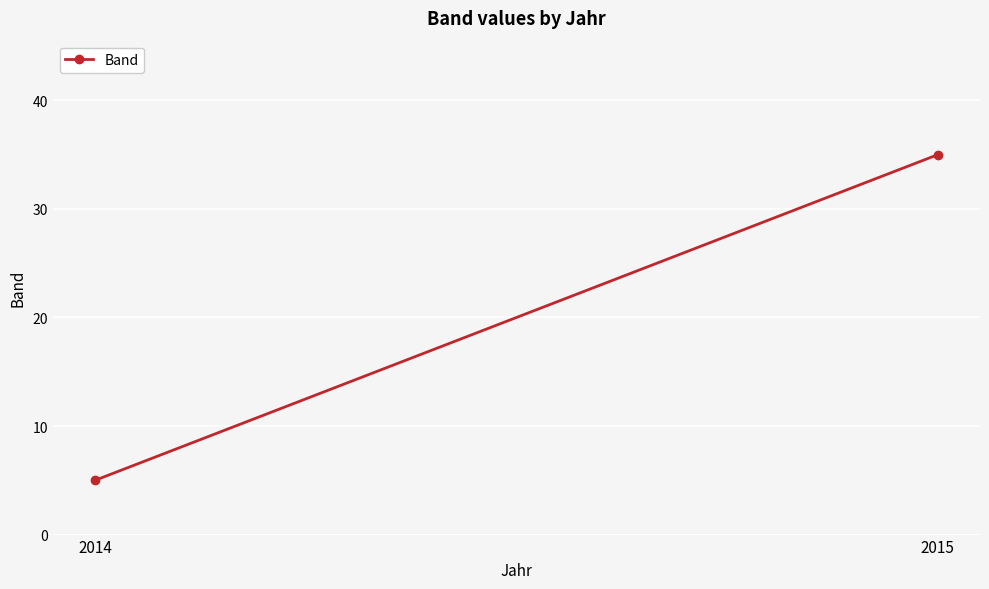

Reading right to left, what are all the values shown in this chart?

35	5